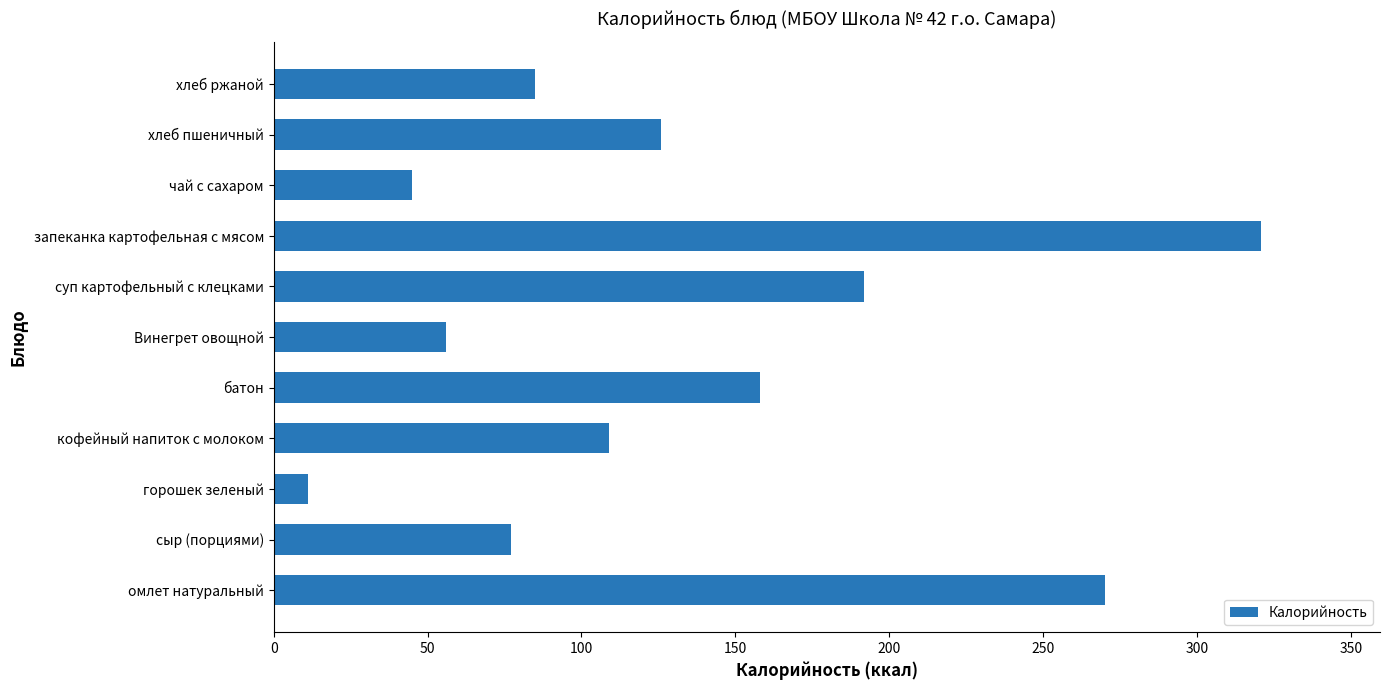

Which label corresponds to the smallest value in the chart?

горошек зеленый